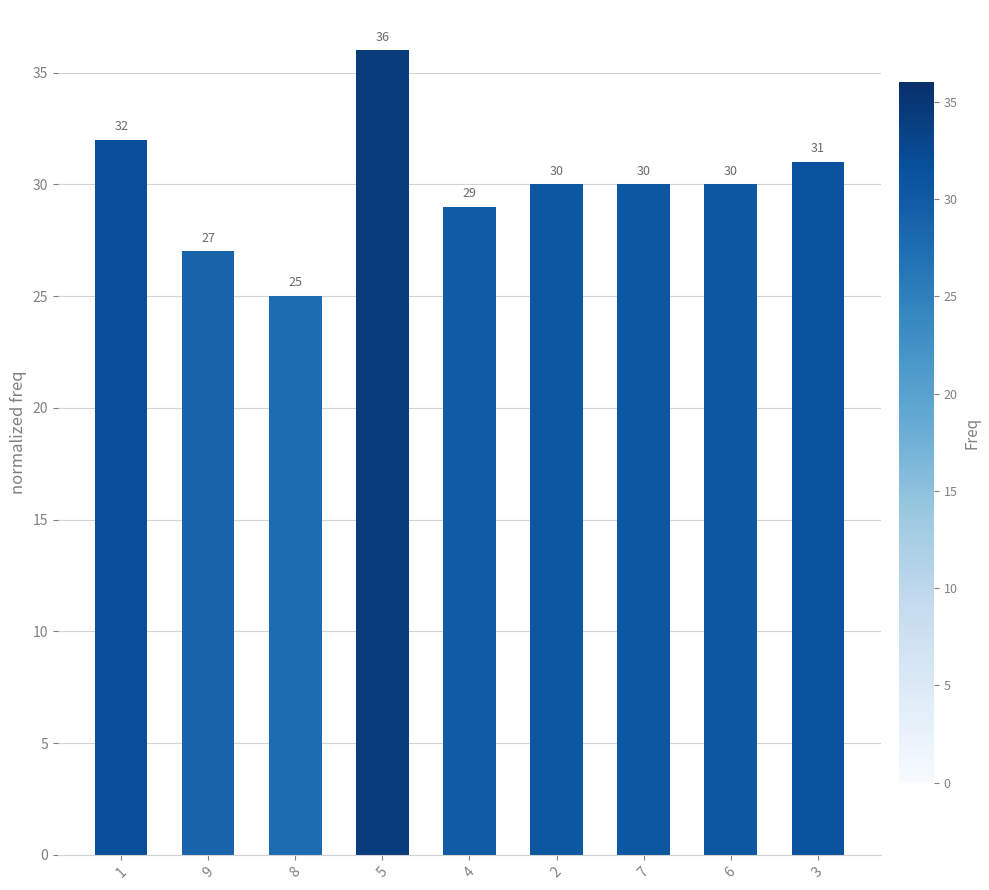

What is the difference between the maximum and minimum values?

11